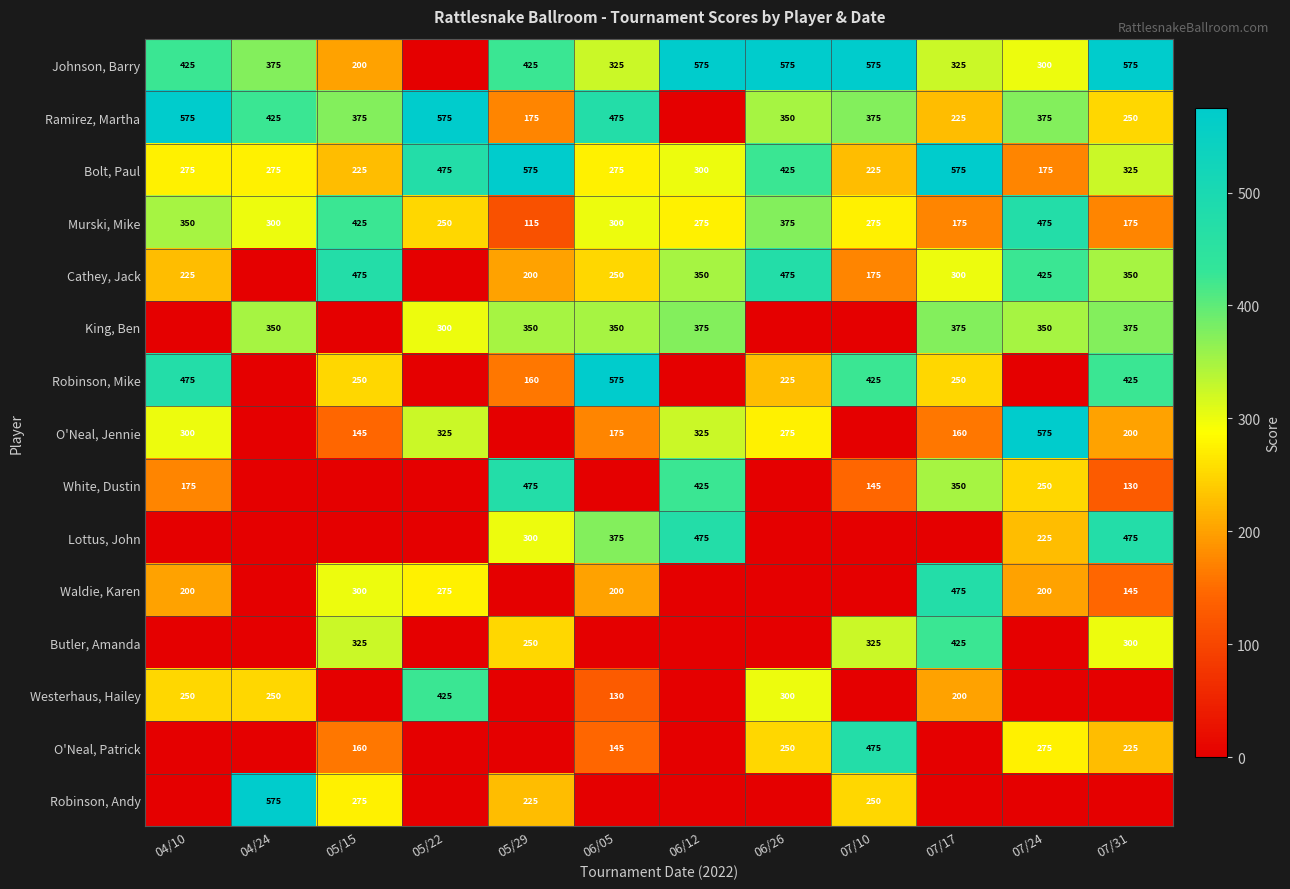

What is the difference between the maximum and minimum values in the Bolt, Paul series?

400